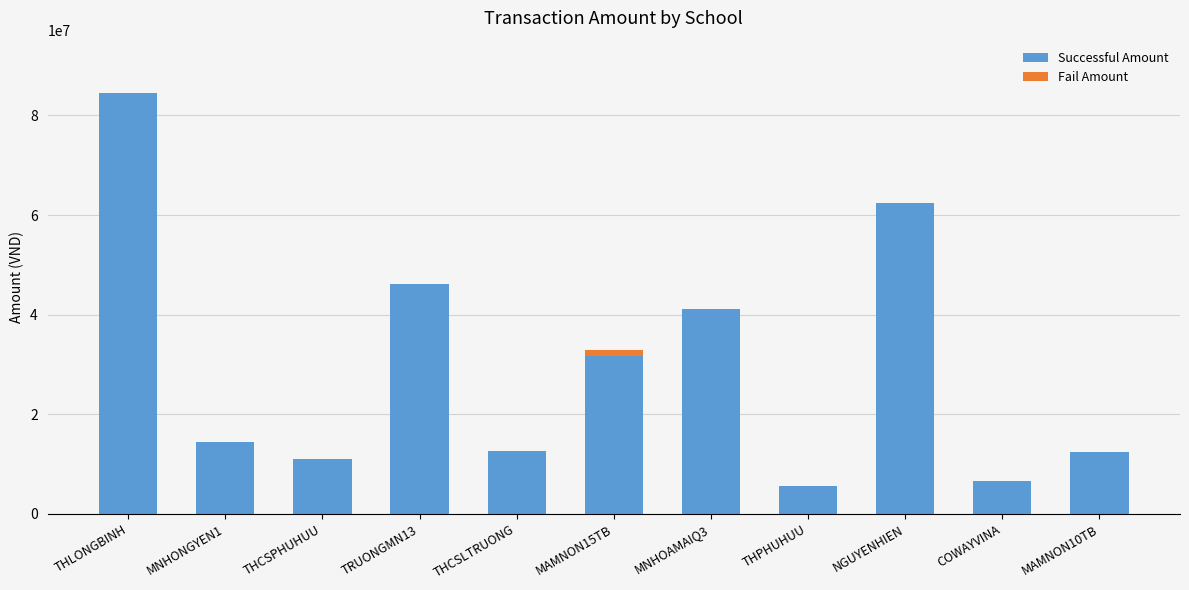

What value does the Successful Amount series have at THCSPHUHUU?

11097700